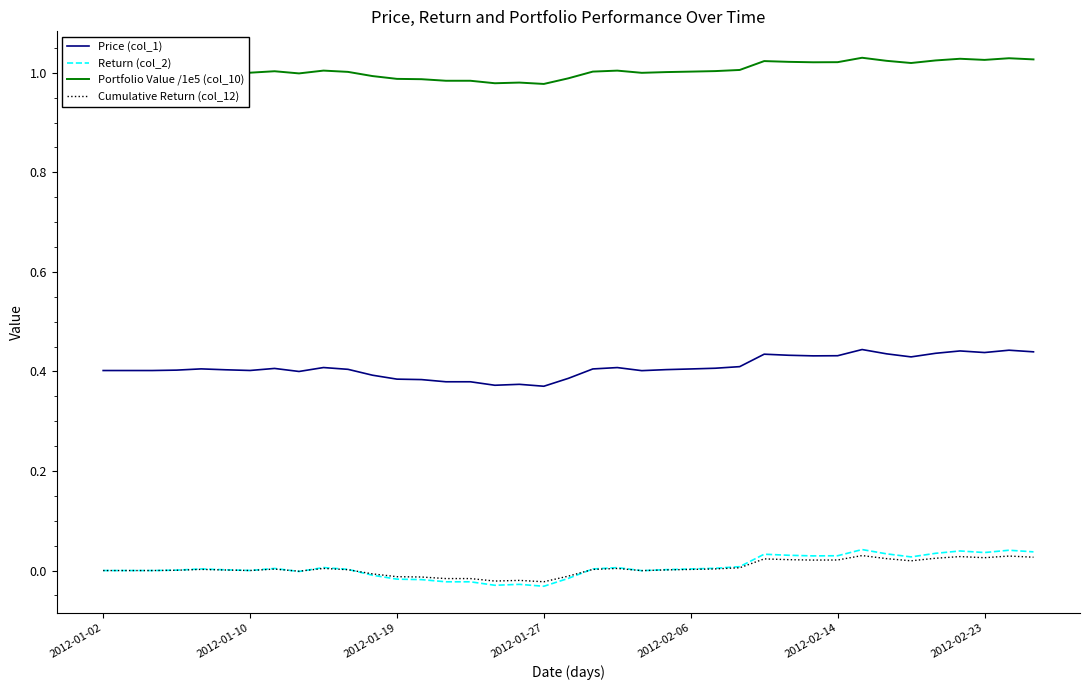

Which series has the largest total across all categories?

Portfolio Value /1e5 (col_10)